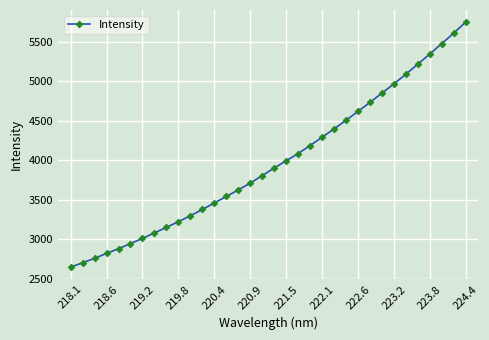

What is the difference between the second highest and second lowest values?

2909.2